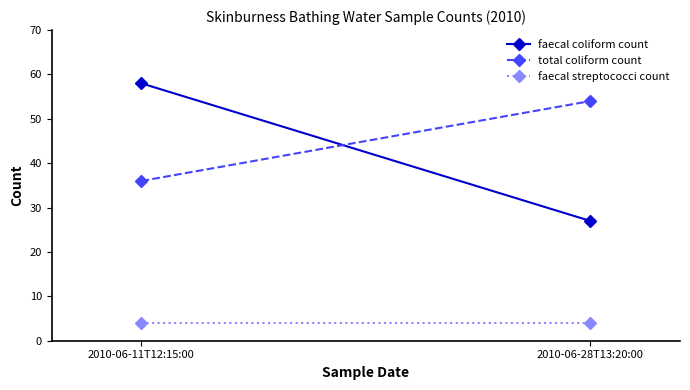

The value of faecal streptococci count at 2010-06-28T13:20:00 is 4. True or false?

True